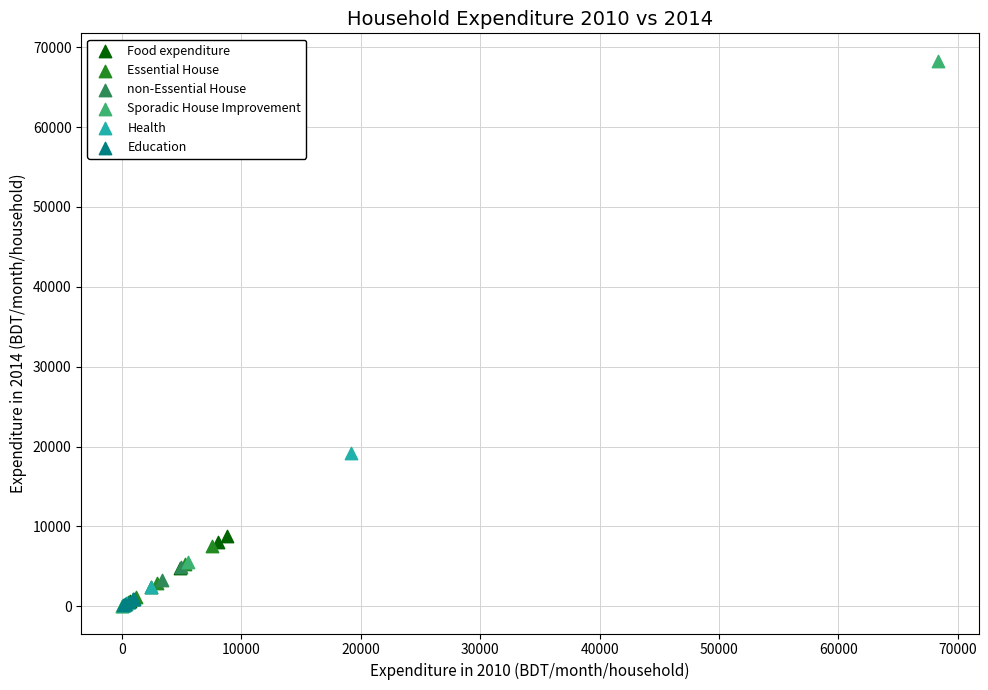

Which series reaches the maximum Y coordinate?

Sporadic House Improvement